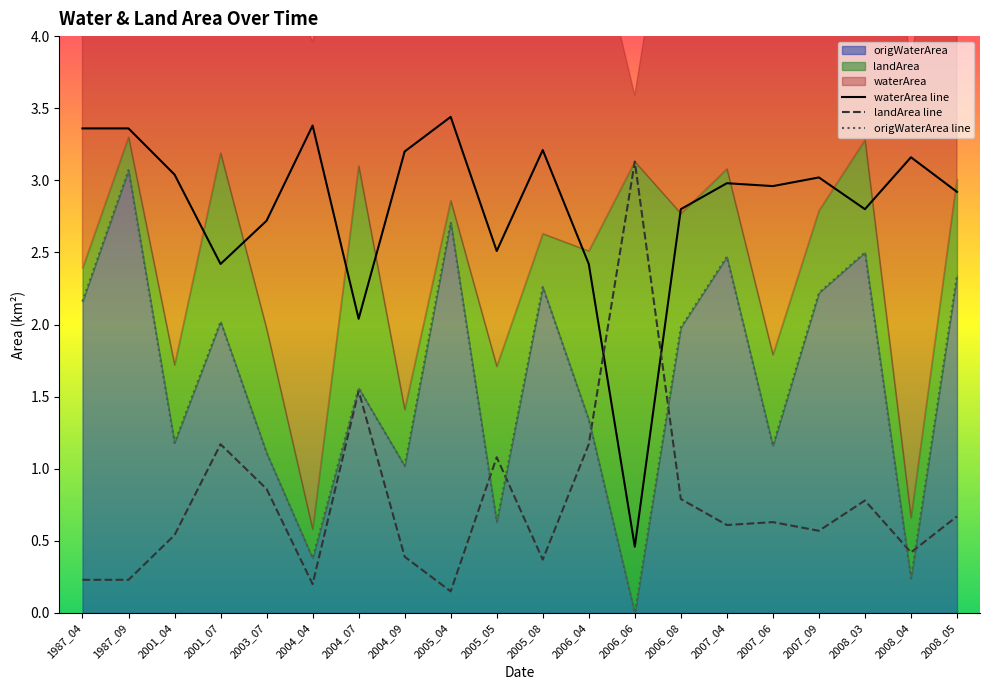

What is the greatest value displayed?

3.4